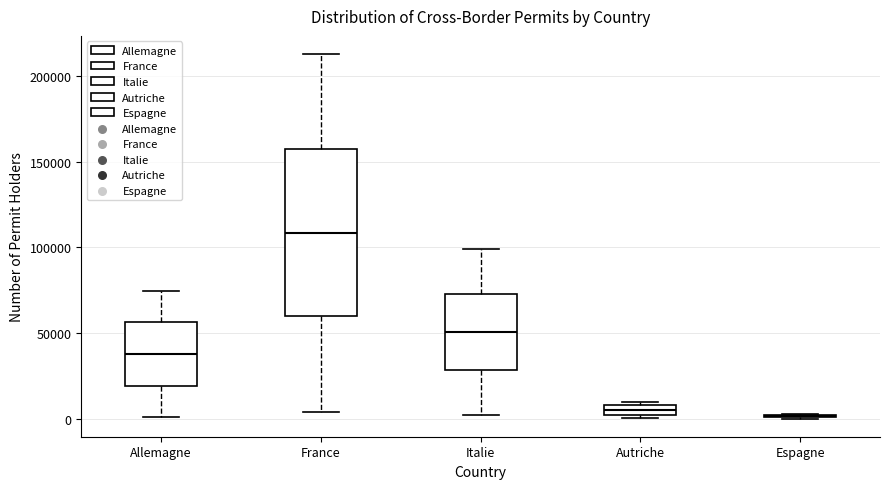

Where does the median line of the box for Autriche sit on the y-axis? The values are not printed on the chart, so give them approximately, as read against the axis.

5000